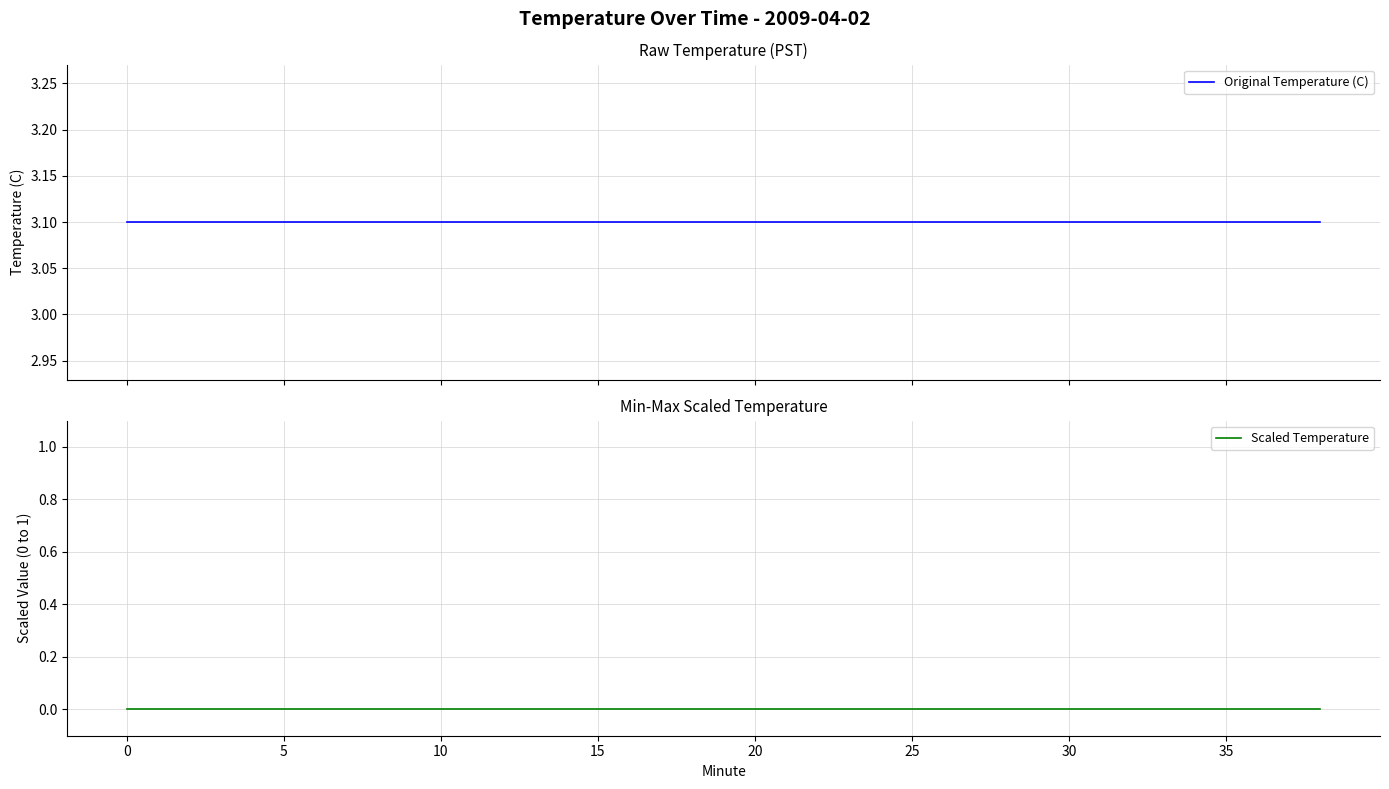

What is the greatest value displayed?

3.1